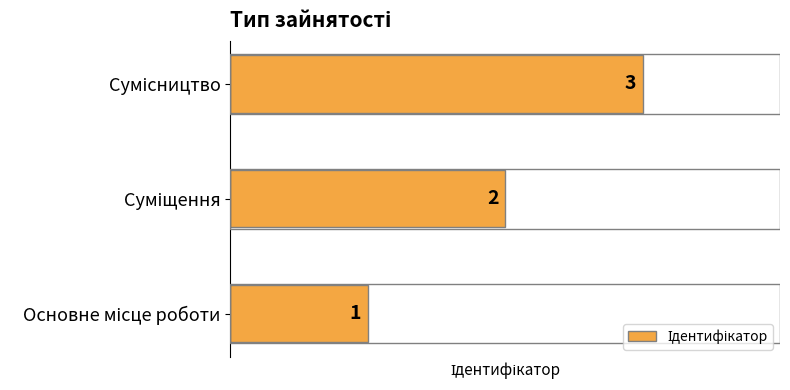

Count the values in the range 1 to 3.

3